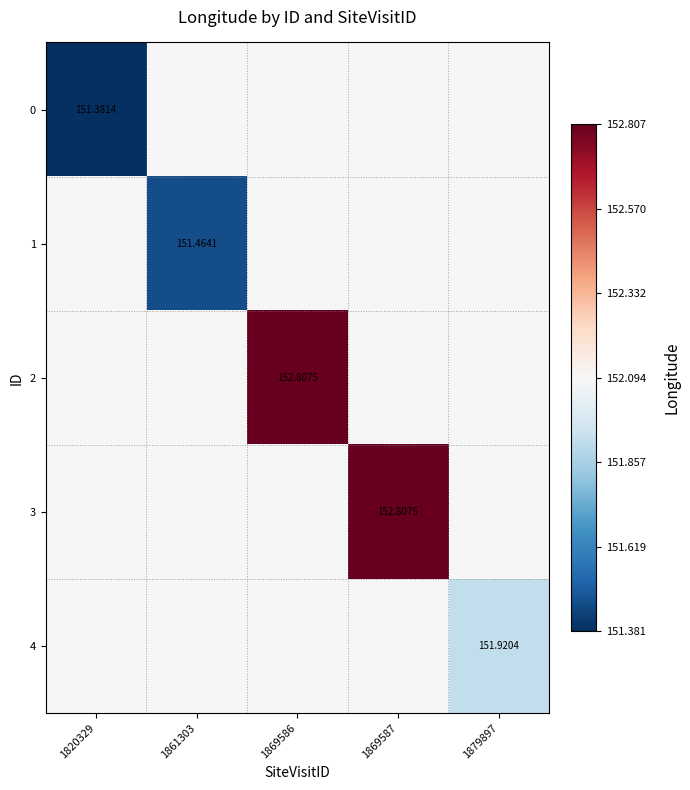

The 2 series shows 262.1 at 1869586. True or false?

False